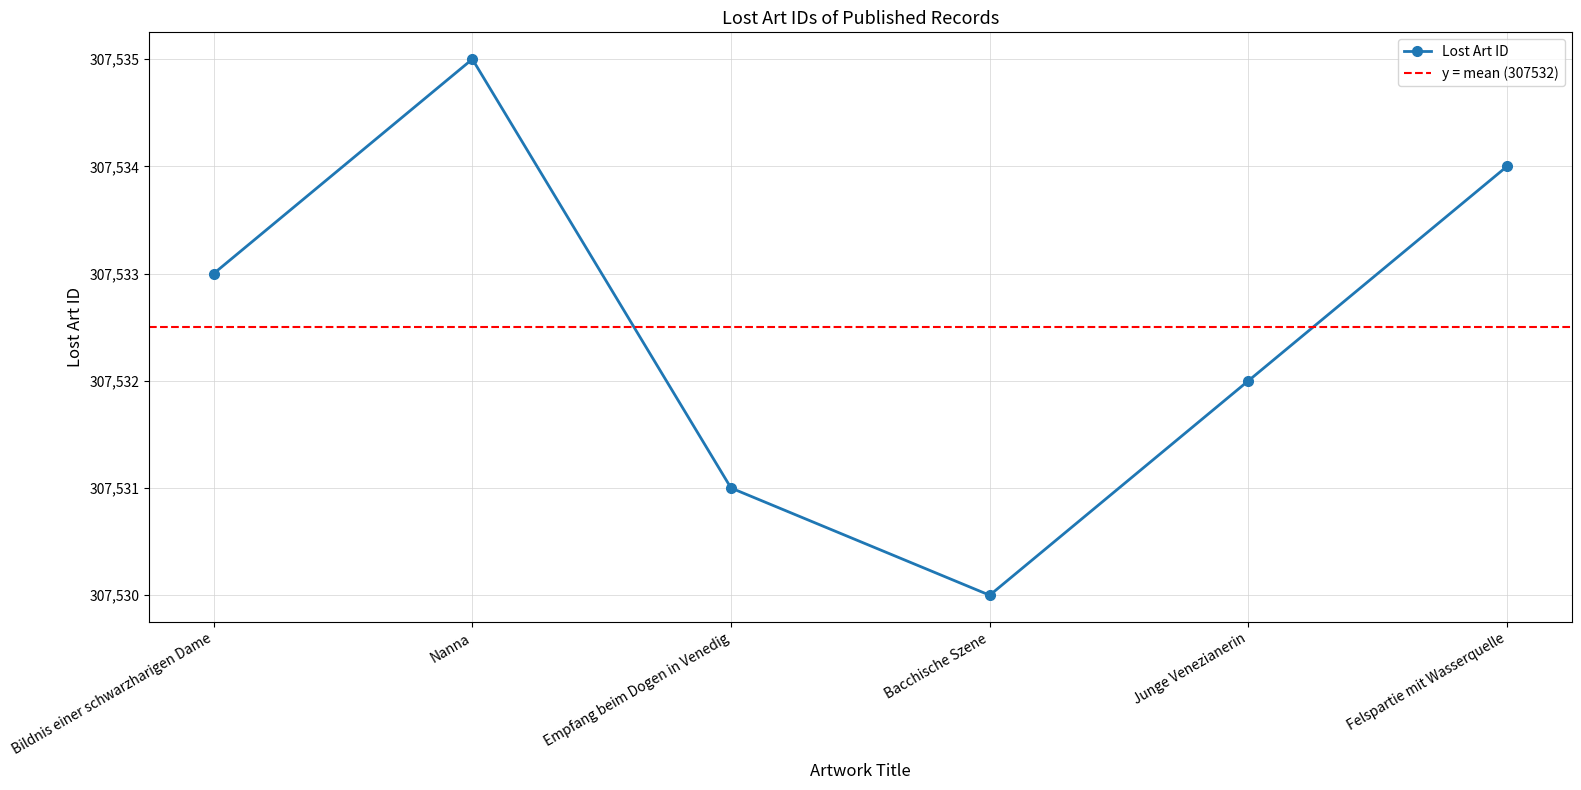

What is the smallest value displayed?

307530